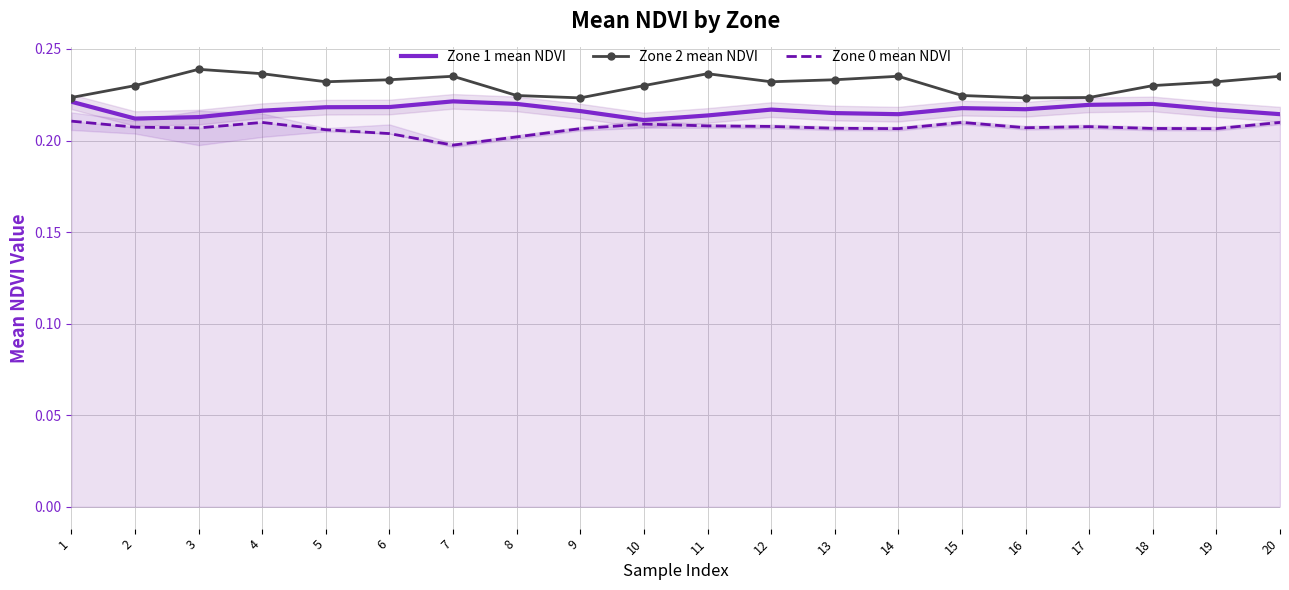

What is the total value across all series at 5?

0.7